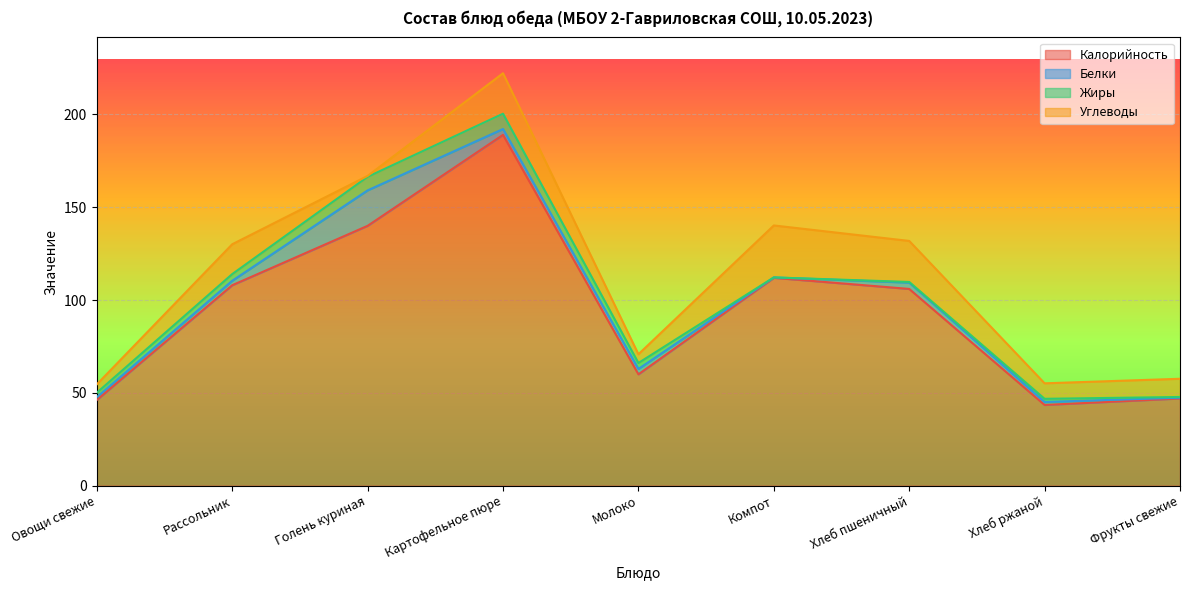

Is the value of Углеводы at Картофельное пюре greater than the value of Калорийность at Рассольник?

No